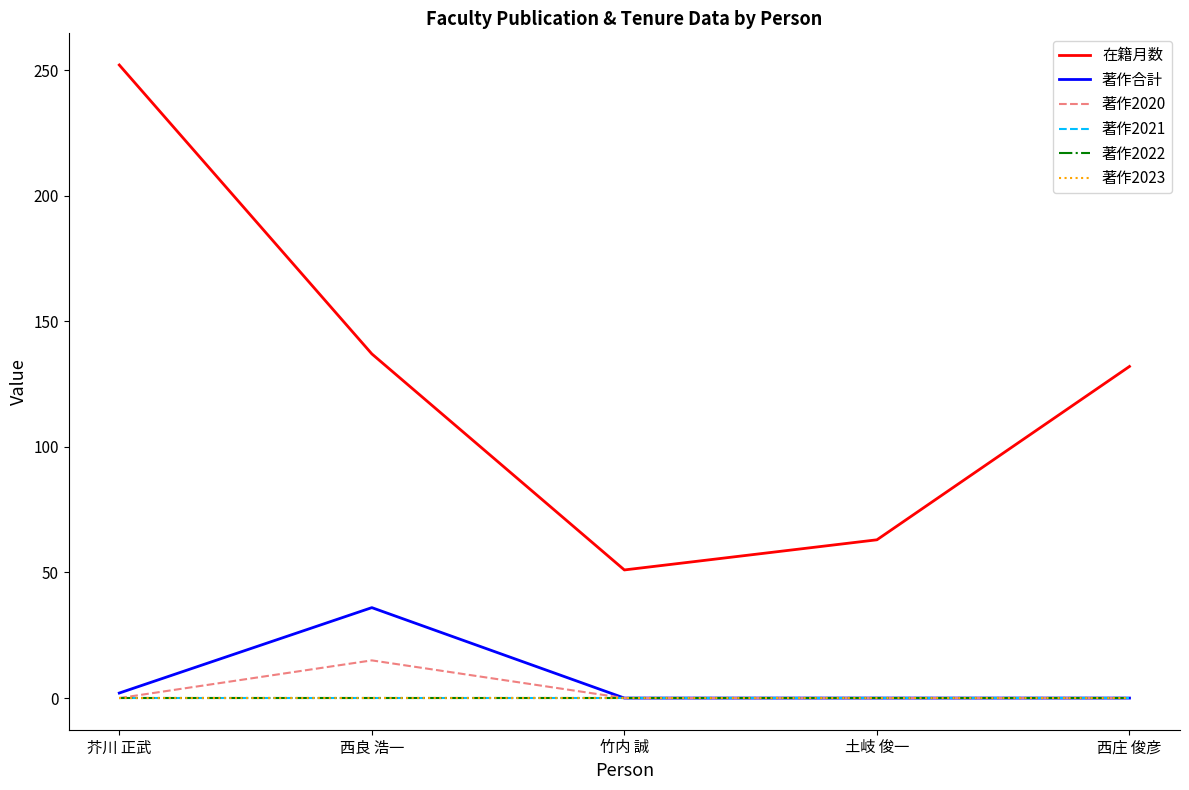

At 土岐 俊一, list the series in order from largest to smallest.

在籍月数, 著作合計, 著作2020, 著作2021, 著作2022, 著作2023